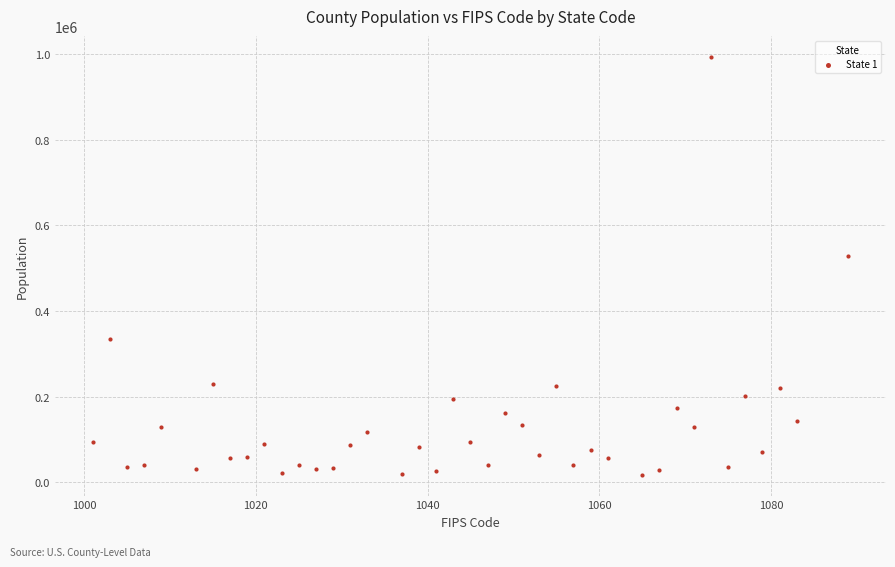

What Y value in the scatter plot is closest to 505585?

528215